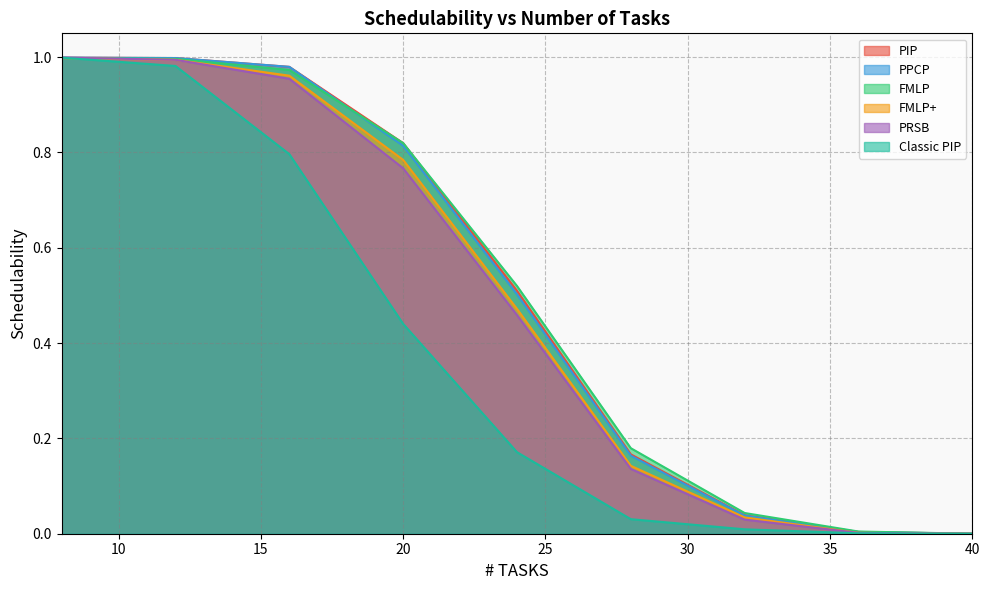

Which label corresponds to the smallest value in the chart?

40